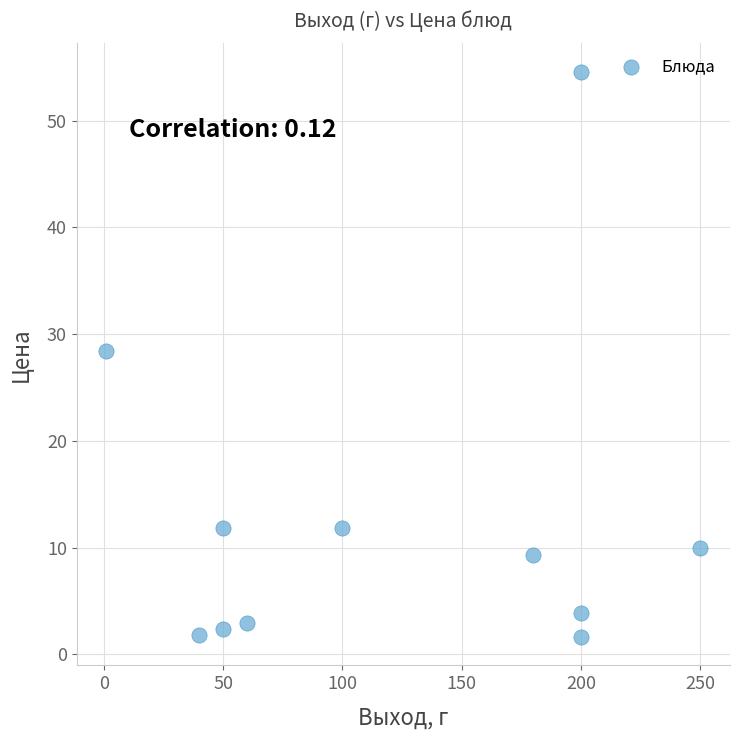

What is the range of X values (max minus min)?

249.0